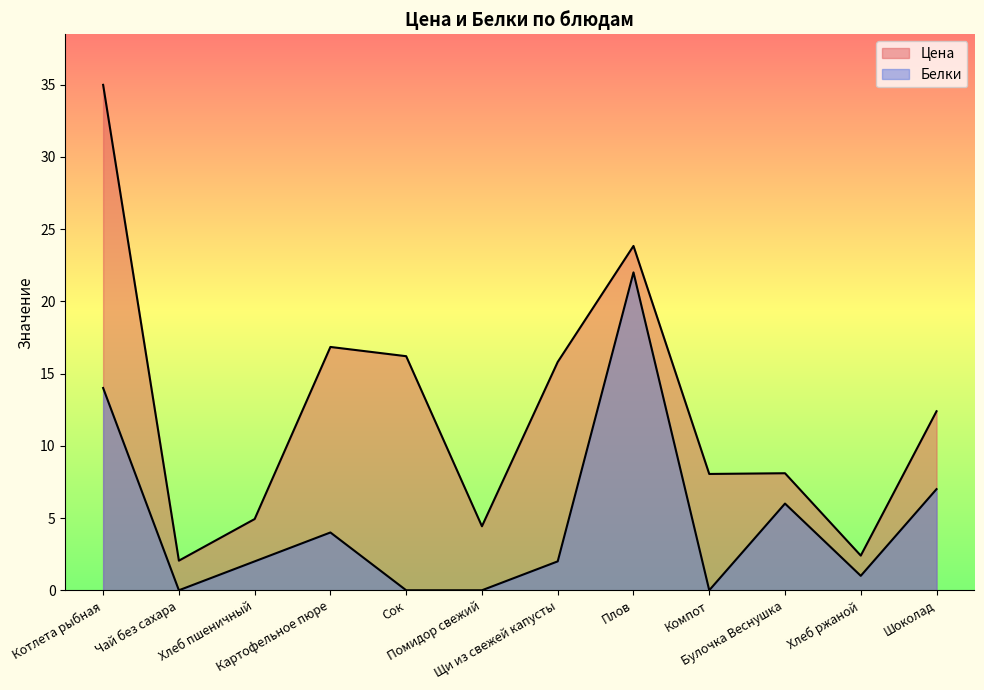

Between Шоколад and Компот, which is larger?

Шоколад